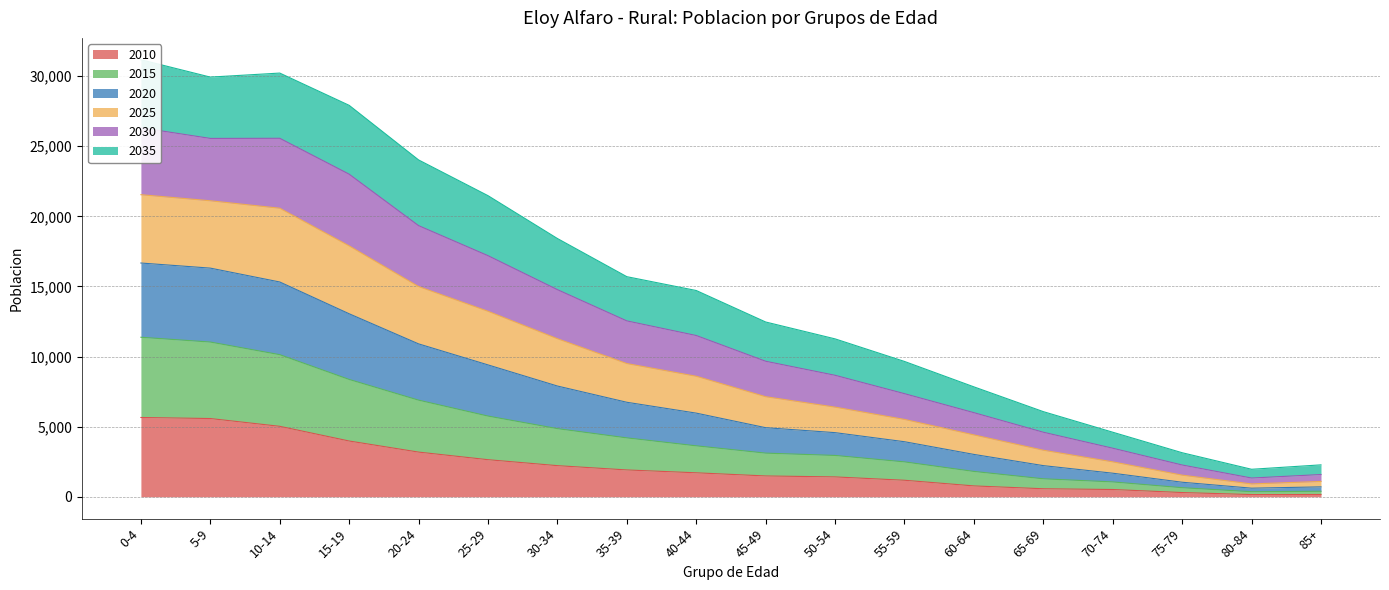

What is the difference between the second highest and minimum values in the 2010 series?

5422